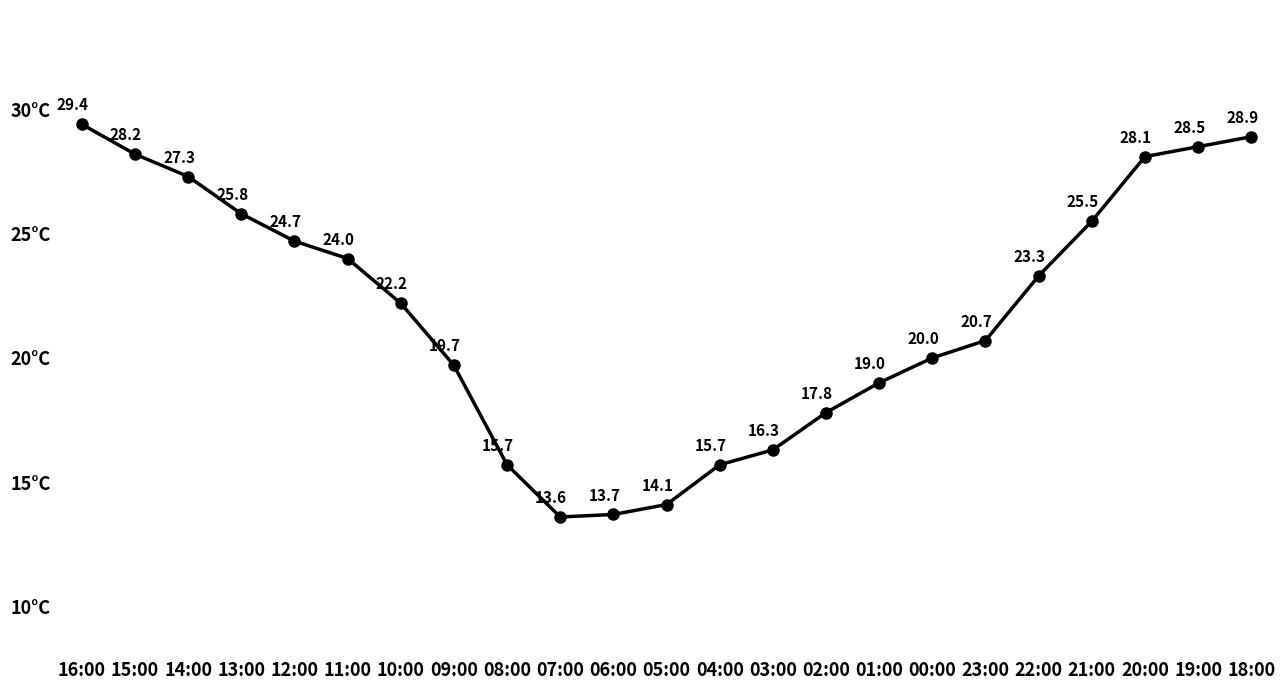

What is the sum of the values at 09:00 and 03:00?

36.0